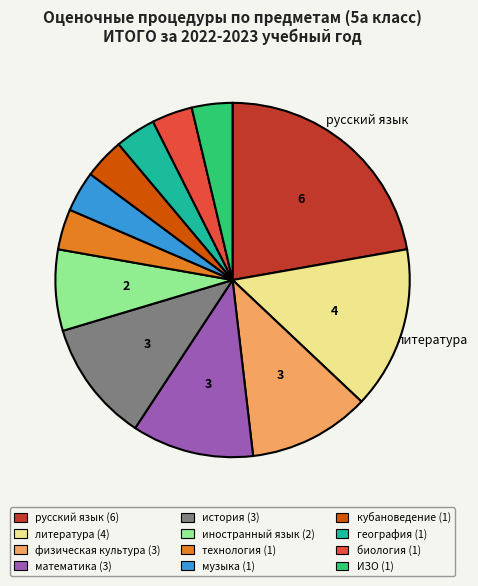

Is it true that история (3) is 23% of the pie?

False